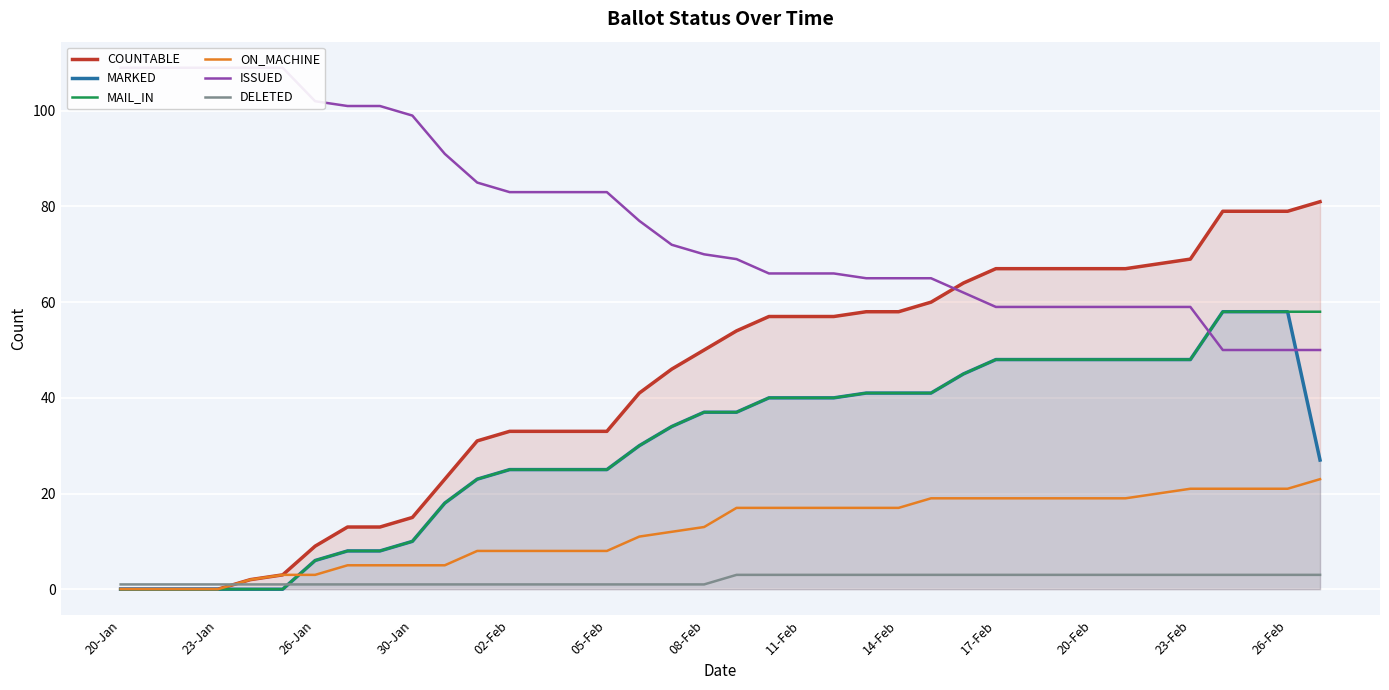

Is it true that COUNTABLE equals 15 at 30-Jan?

True